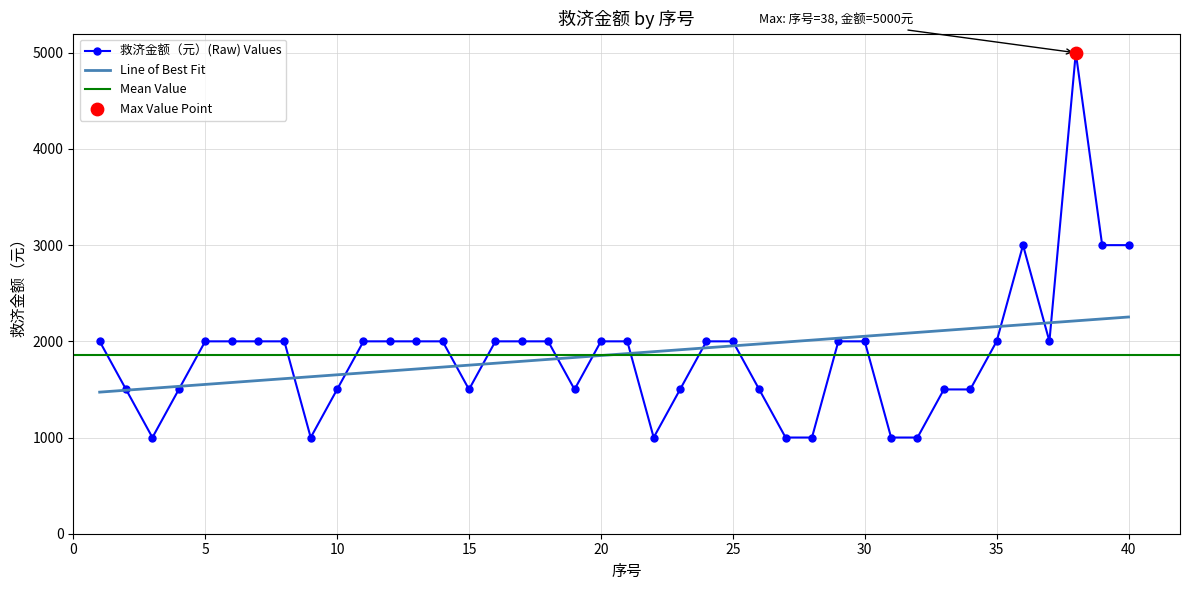

Between 40 and 32, which is larger?

40